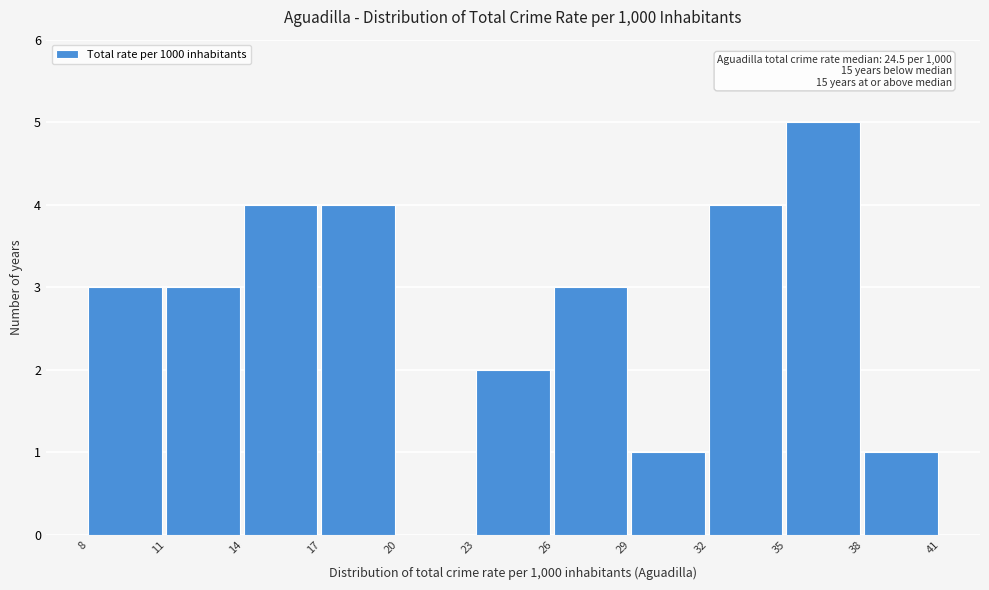

Over which range of the x-axis is the bar tallest?

35 to 38